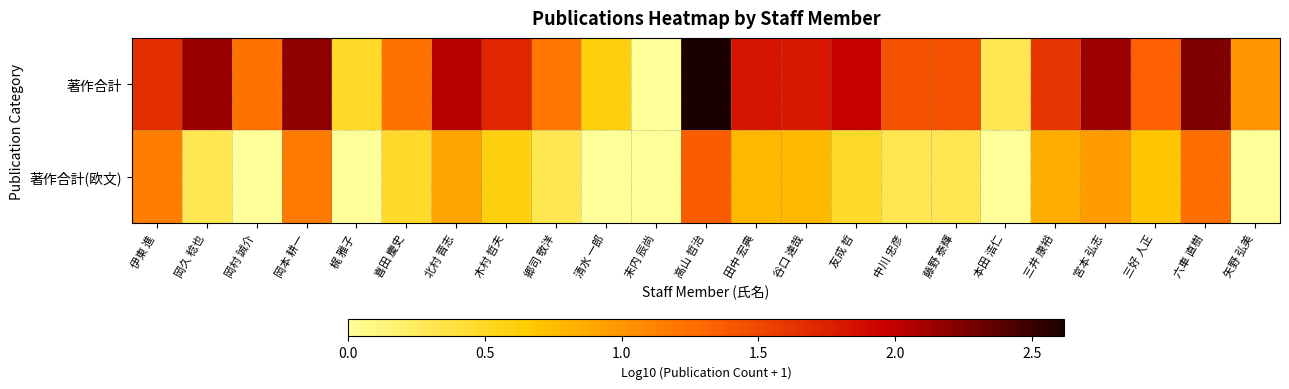

Reading left to right, transcribe all the data shown in this chart.

著作合計: 伊東 進=1.7	岡久 稔也=2.1	岡村 誠介=1.2	岡本 耕一=2.2	梶 雅子=0.5	喜田 慶史=1.2	北村 晋志=2.0	木村 哲夫=1.7	郷司 敬洋=1.2	清水 一郎=0.6	末内 辰尚=0.0	高山 哲治=2.6	田中 宏典=1.8	谷口 達哉=1.8	友成 哲=2.0	中川 忠彦=1.4	藤野 泰輝=1.4	本田 浩仁=0.3	三井 康裕=1.6	宮本 弘志=2.1	三好 人正=1.3	六車 直樹=2.2	矢野 弘美=1.0
著作合計(欧文): 伊東 進=1.1	岡久 稔也=0.3	岡村 誠介=0.0	岡本 耕一=1.2	梶 雅子=0.0	喜田 慶史=0.5	北村 晋志=0.9	木村 哲夫=0.6	郷司 敬洋=0.3	清水 一郎=0.0	末内 辰尚=0.0	高山 哲治=1.4	田中 宏典=0.8	谷口 達哉=0.8	友成 哲=0.5	中川 忠彦=0.3	藤野 泰輝=0.3	本田 浩仁=0.0	三井 康裕=0.8	宮本 弘志=1.0	三好 人正=0.7	六車 直樹=1.3	矢野 弘美=0.0